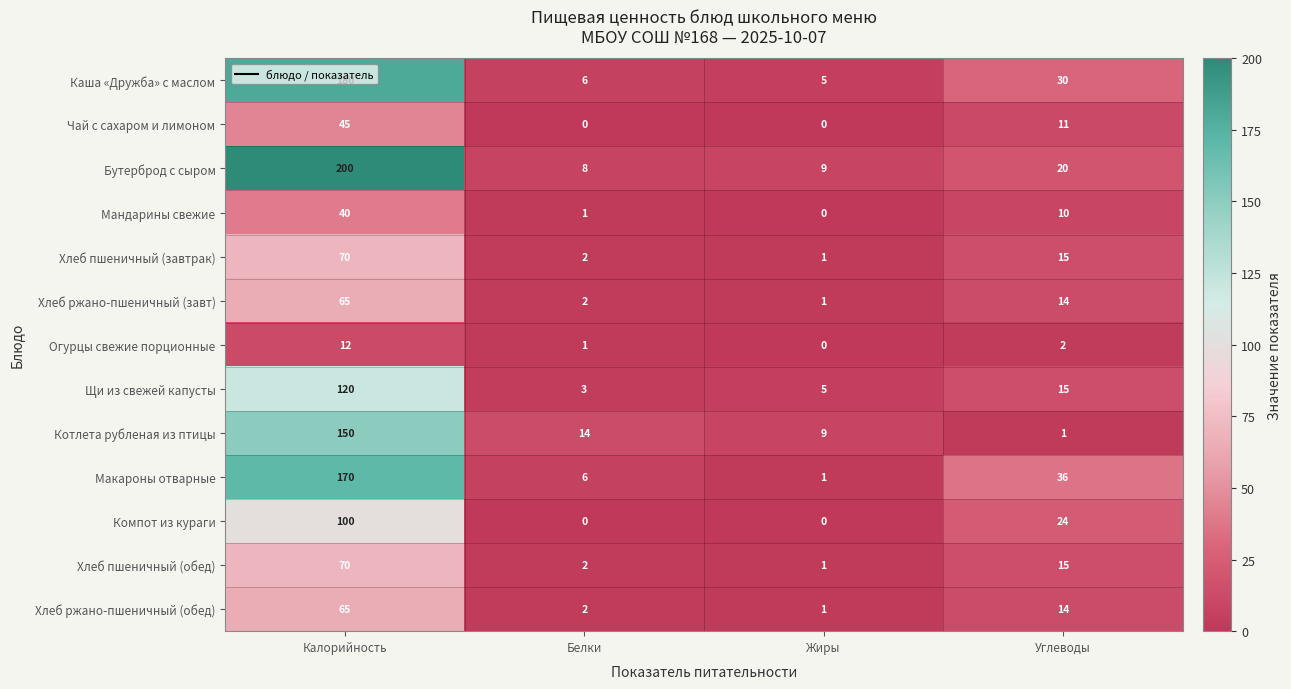

Between Калорийность and Жиры, which series saw the biggest shift?

Бутерброд с сыром